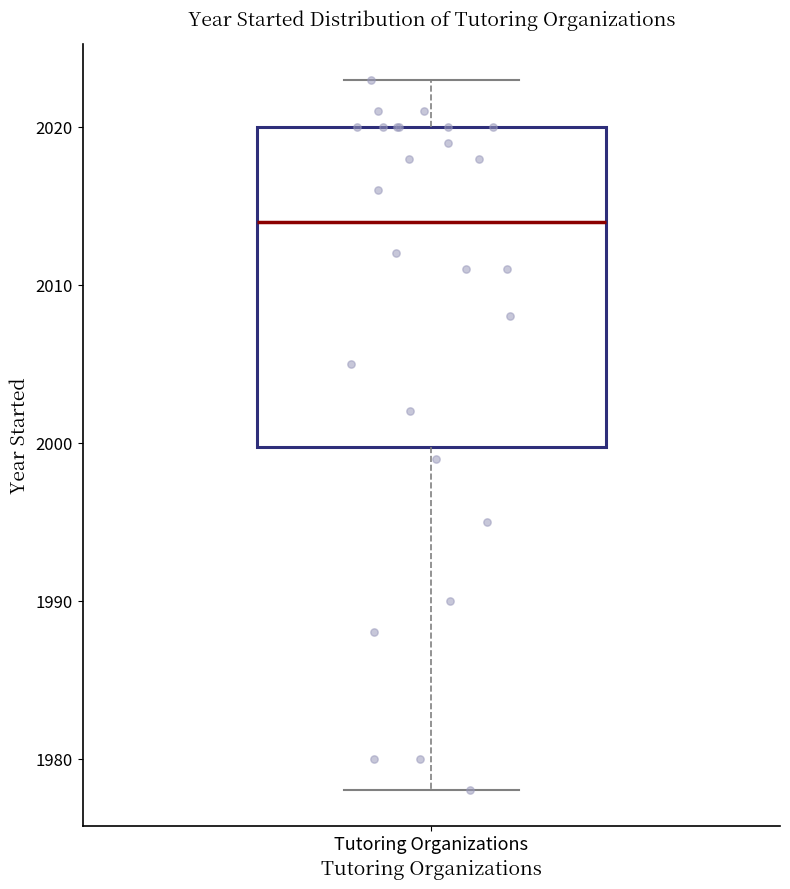

Read this box plot against the y-axis: the position of the median line, the range covered by the box, and the ends of both whiskers. The values are not printed on the chart, so give them approximately, as read against the axis.

median 2014, box 2000 to 2020, whiskers 1978 to 2023